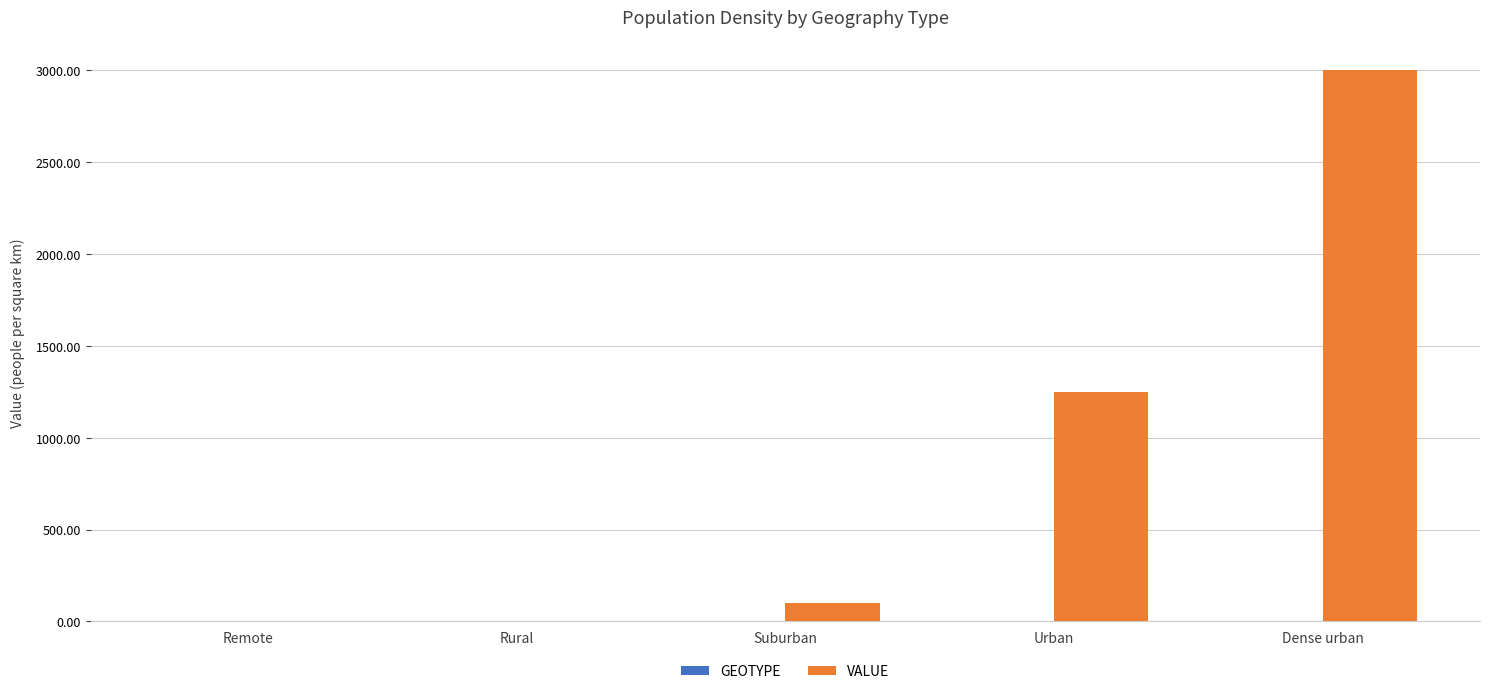

The VALUE series shows 100.0 at Suburban. True or false?

True